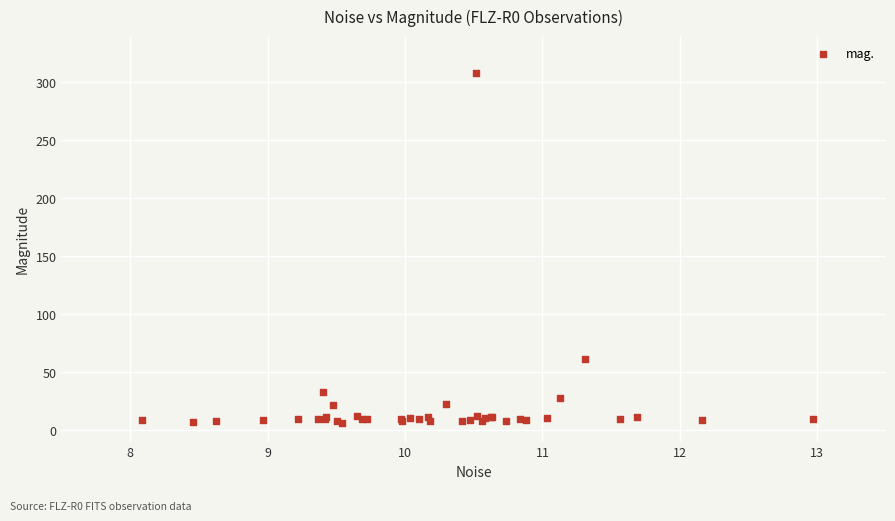

What Y value in the scatter plot is closest to 157?

61.3